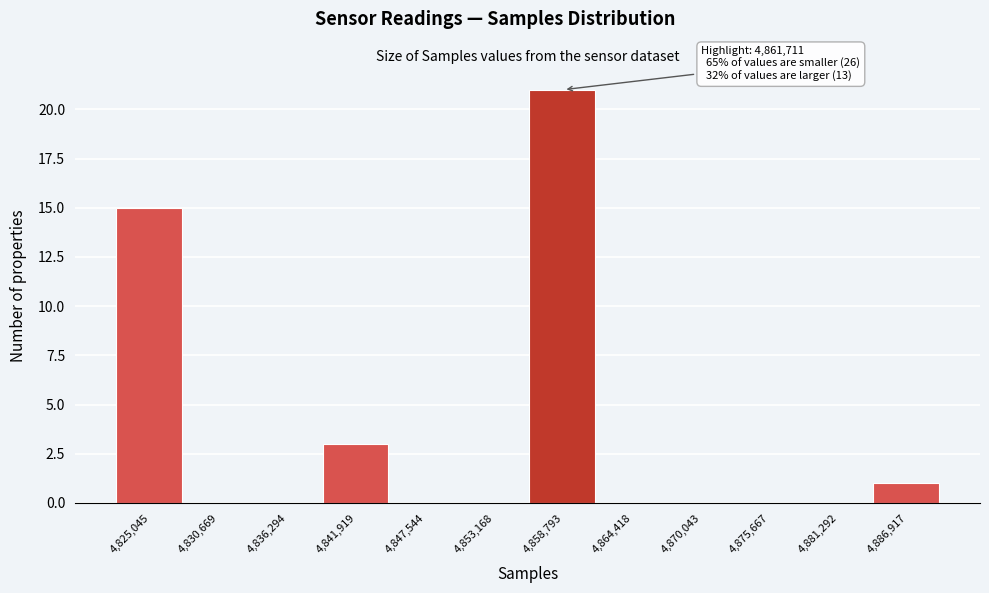

Reading right to left, extract all data points from this chart.

4,886,917=1	4,881,292=0	4,875,667=0	4,870,043=0	4,864,418=0	4,858,793=21	4,853,168=0	4,847,544=0	4,841,919=3	4,836,294=0	4,830,669=0	4,825,045=15